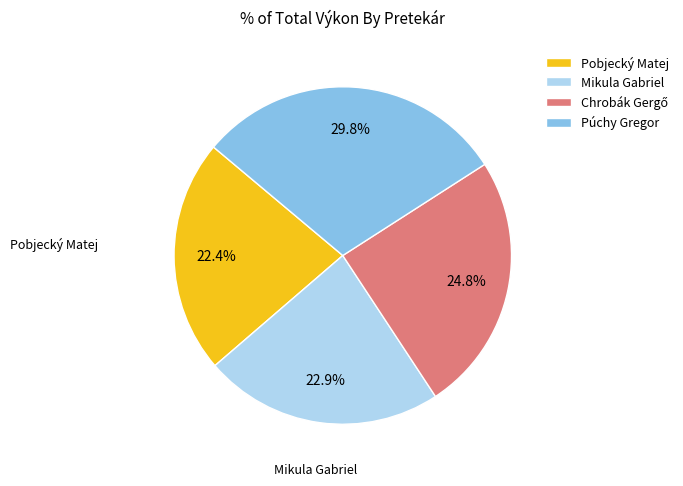

To the nearest percent, what percentage of the pie is Mikula Gabriel?

23%